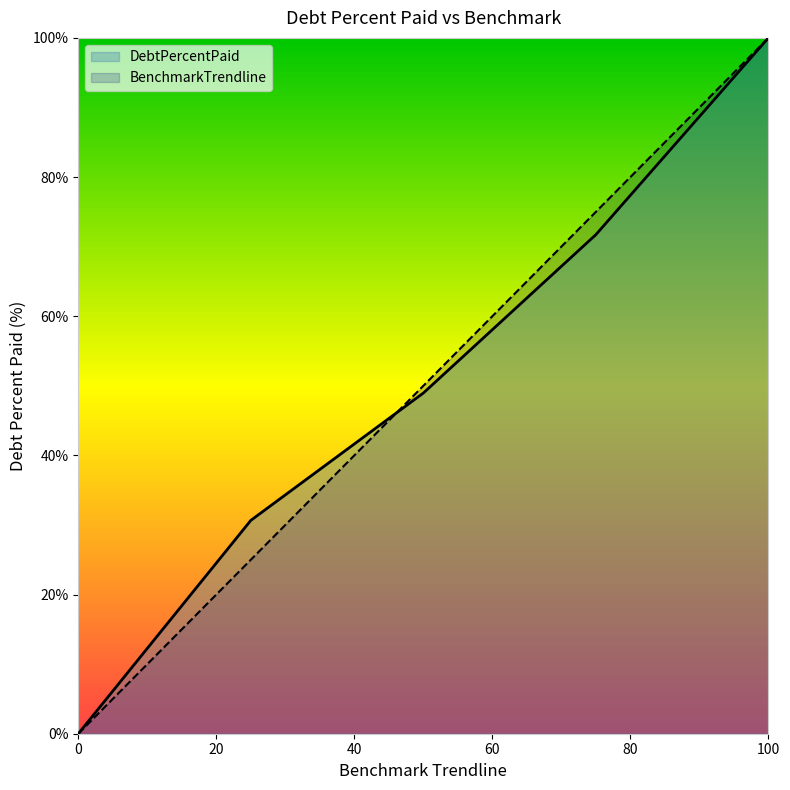

What is the difference between the maximum and second lowest values in the BenchmarkTrendline series?

75.0